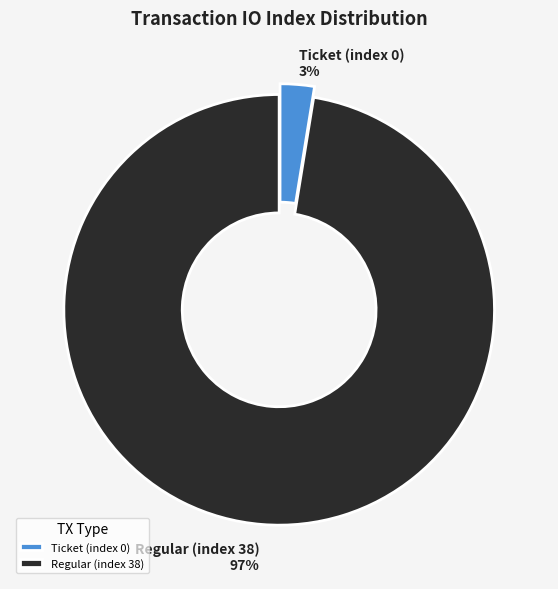

How many segments does this pie chart have?

2